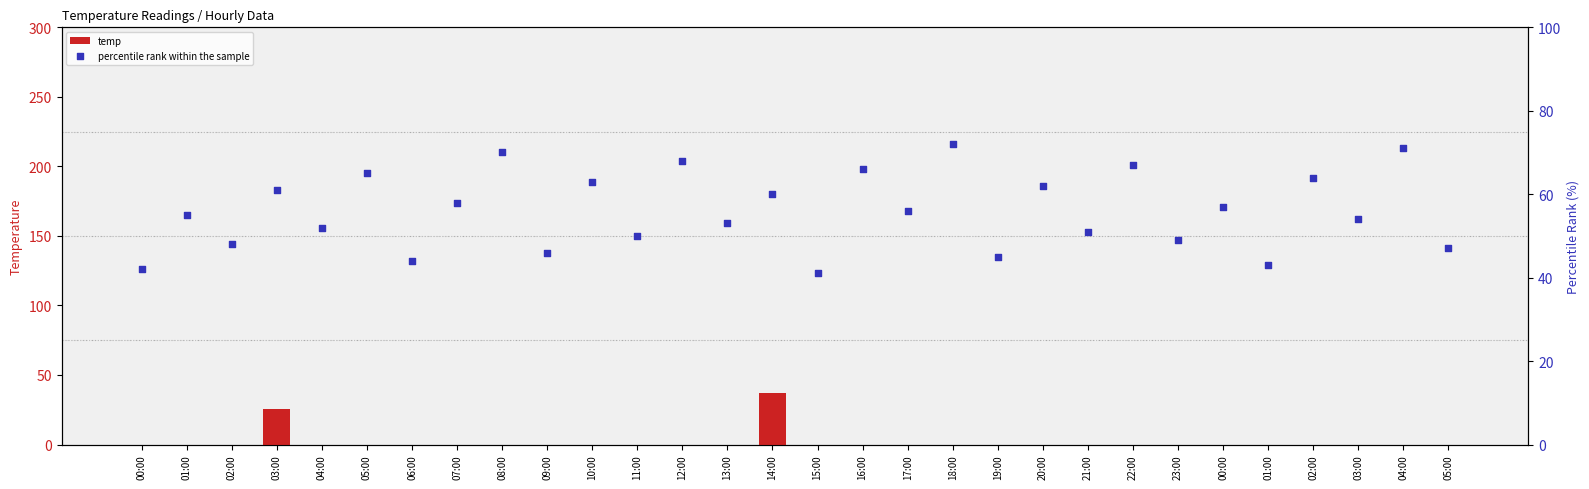

Which series has the largest Y range (max minus min)?

temp